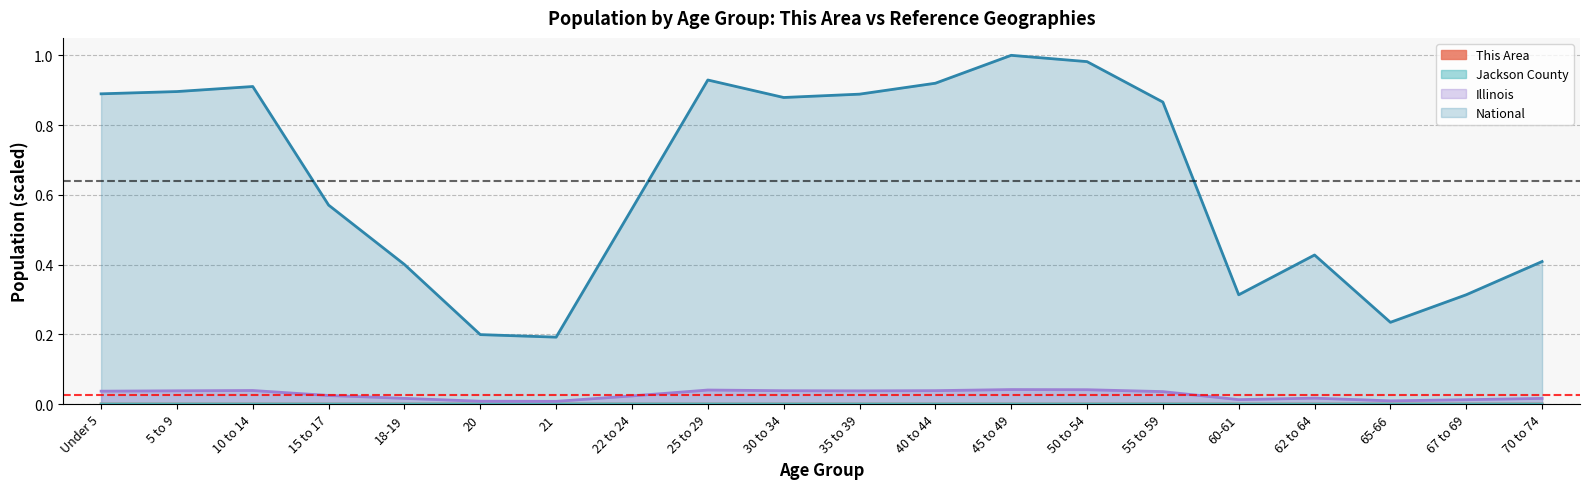

At how many categories does at least one series exceed 0?

20